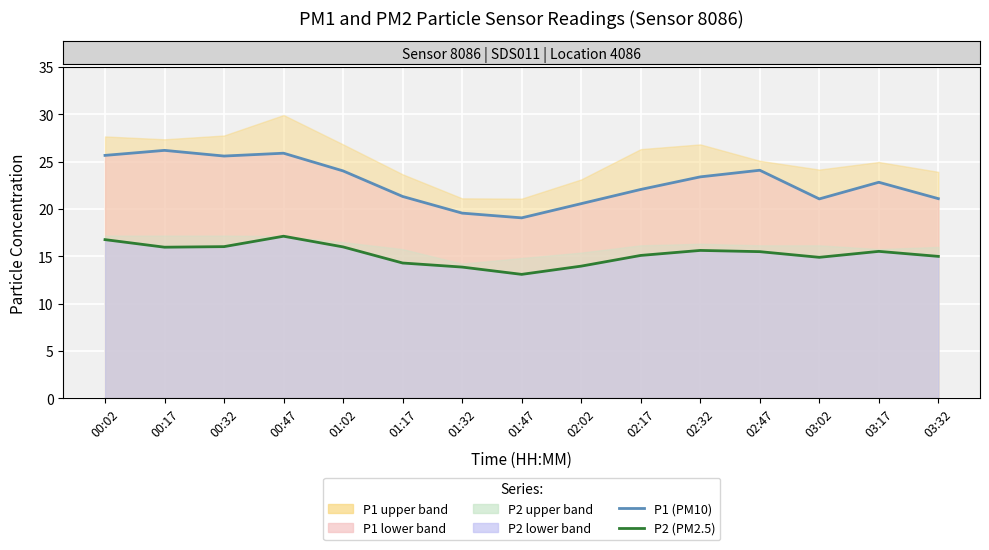

Rank the series at 02:02 from lowest to highest value.

P2 (PM2.5), P1 (PM10)